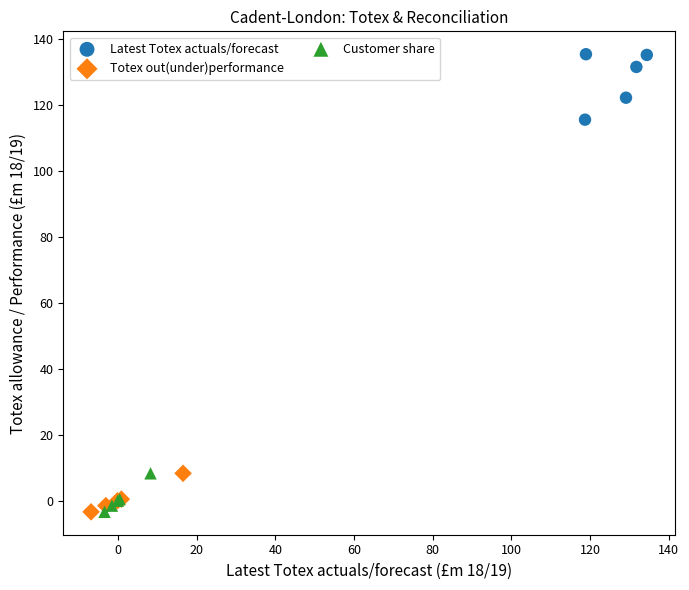

What are all the series names shown in the legend?

Latest Totex actuals/forecast, Totex out(under)performance, Customer share